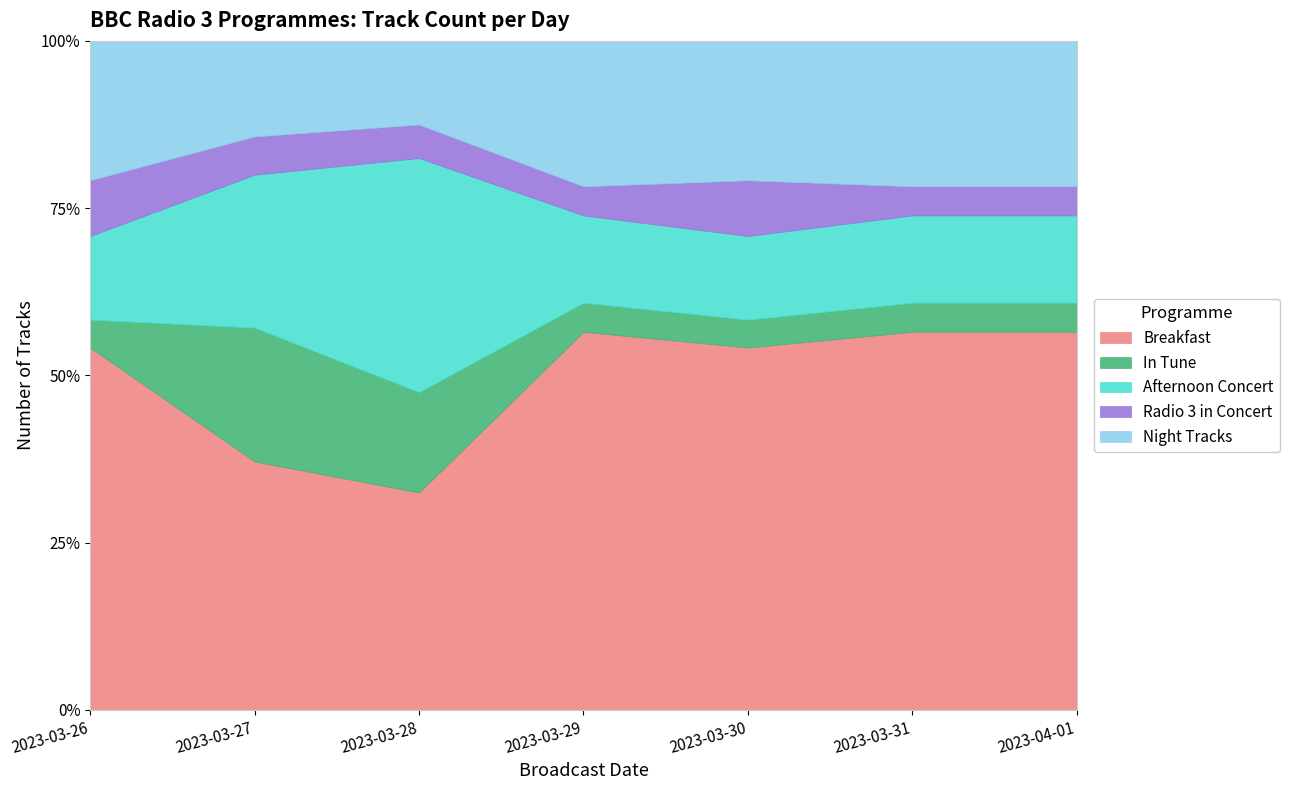

What is the value of the Afternoon Concert point at the 5th from the left?

3